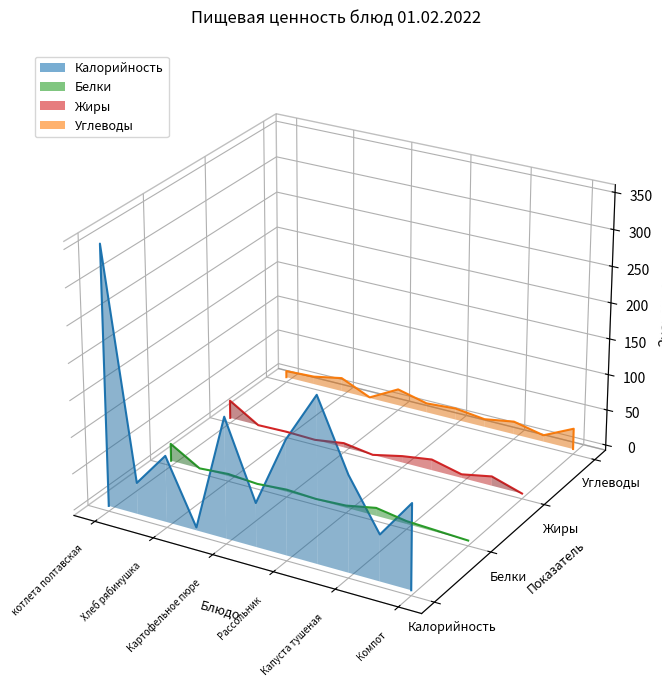

True or false: Белки and Жиры intersect in this chart.

False